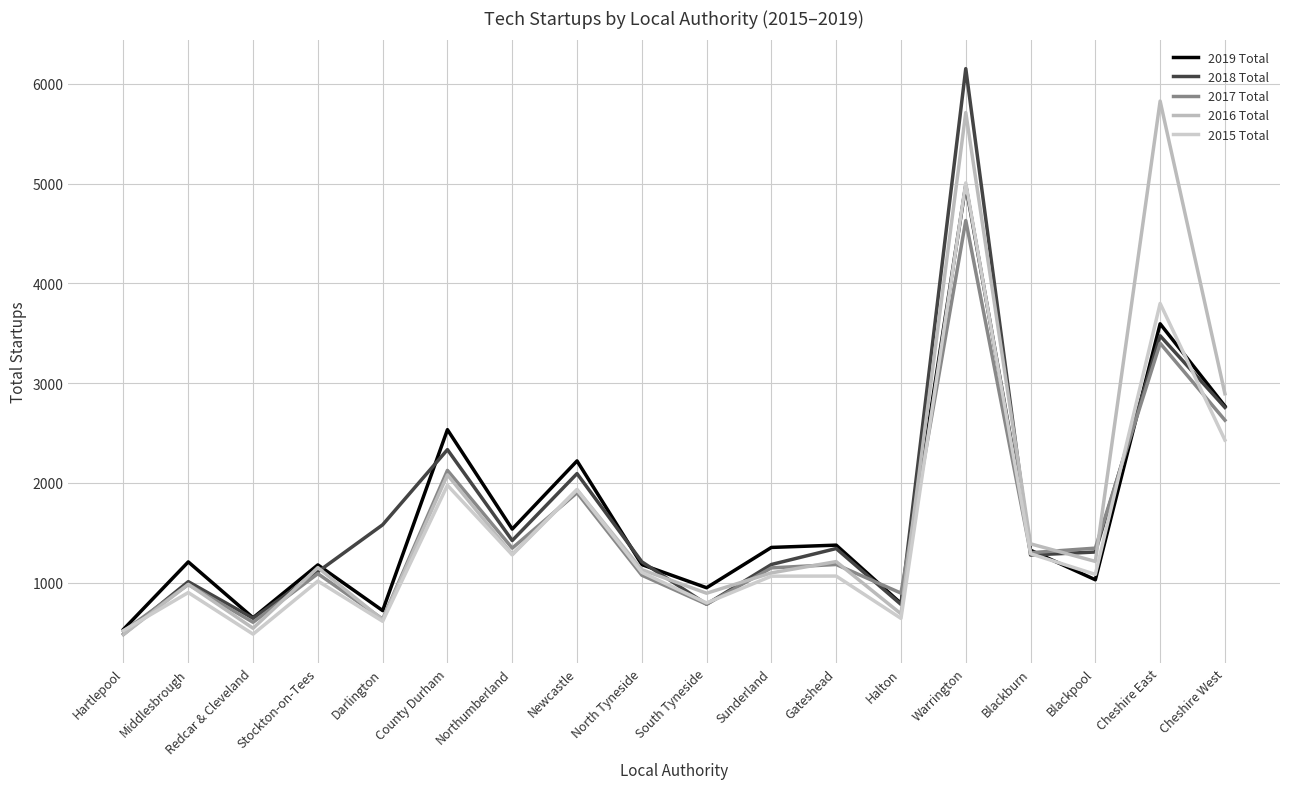

The value of 2017 Total at Stockton-on-Tees is 1090. True or false?

True